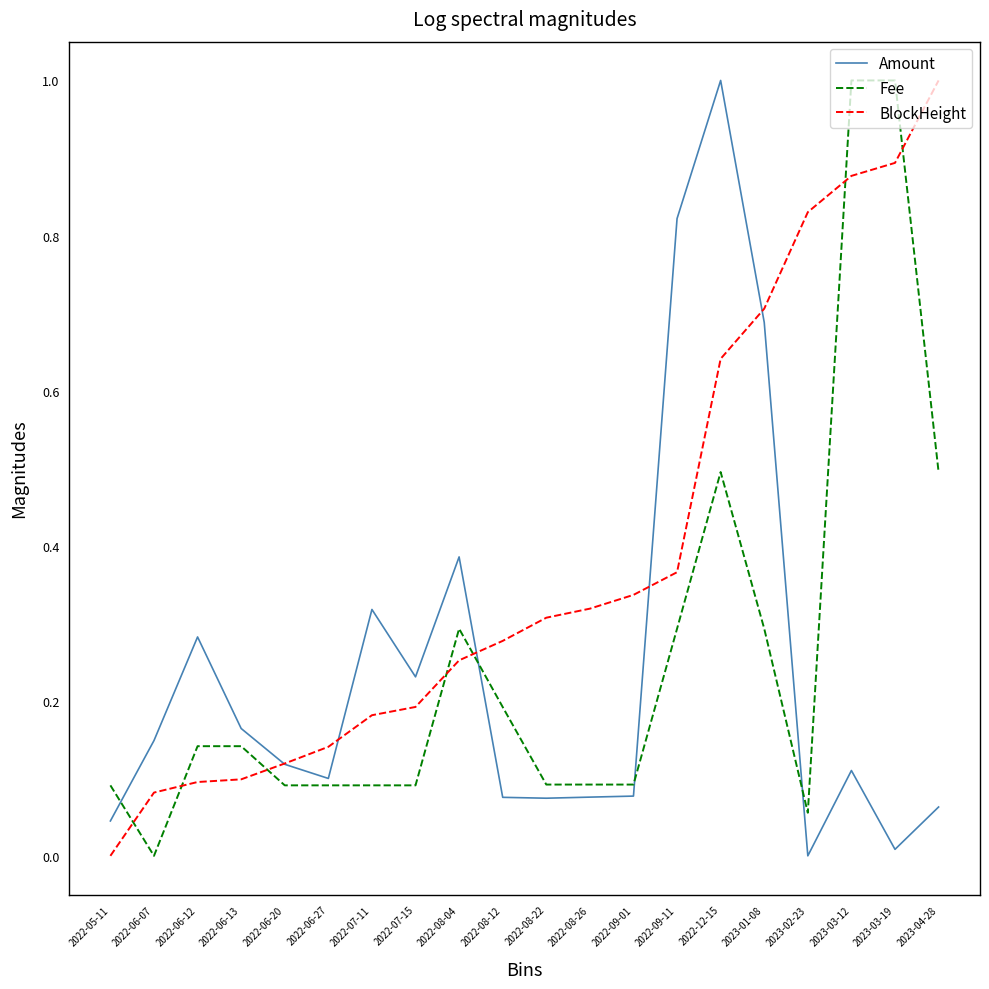

What is the difference between the maximum and minimum values in the Amount series?

1.0